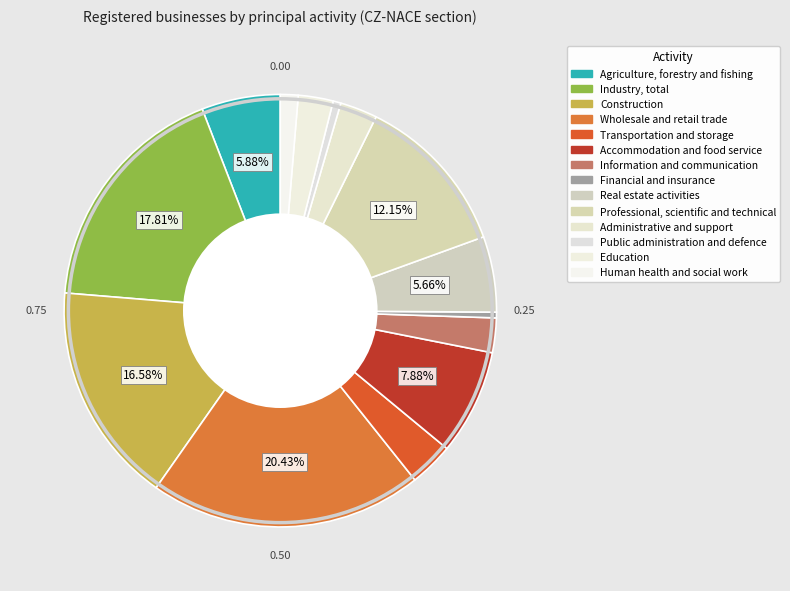

To the nearest percent, what portion does Construction represent?

17%